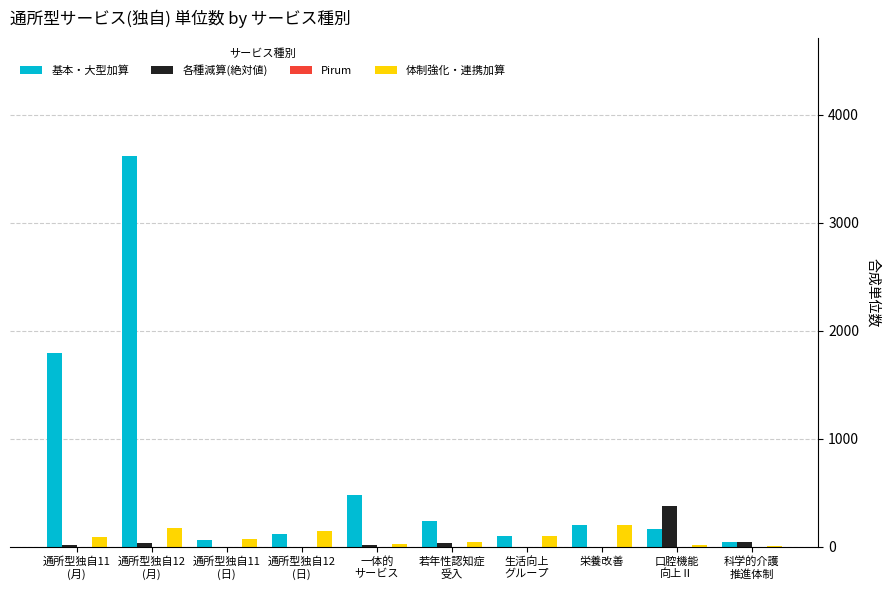

True or false: 基本・大型加算 has a value of 1798 at 通所型独自11
(月).

True